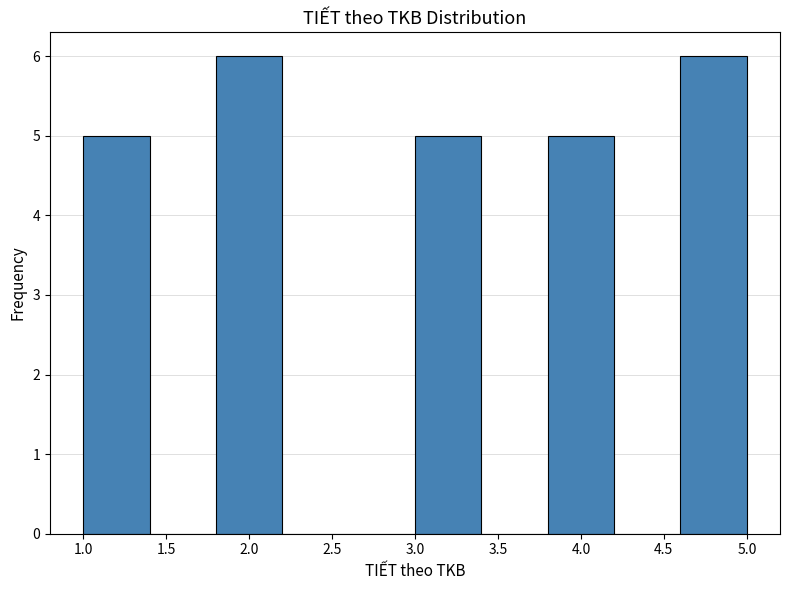

Reading left to right, transcribe this chart: for each bar, give the range it covers on the x-axis and its height. The values are not printed on the chart, so give them approximately, as read against the axis.

1.0 to 1.4: 5
1.4 to 1.8: 0
1.8 to 2.2: 6
2.2 to 2.6: 0
2.6 to 3.0: 0
3.0 to 3.4: 5
3.4 to 3.8: 0
3.8 to 4.2: 5
4.2 to 4.6: 0
4.6 to 5.0: 6